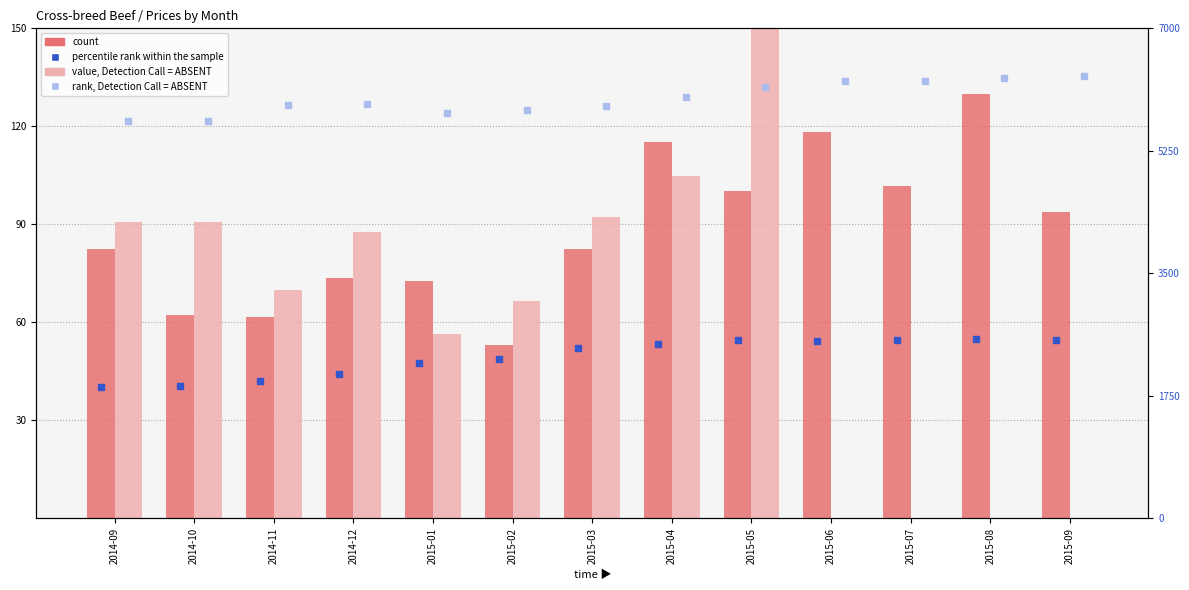

Does the chart contain any negative values?

No